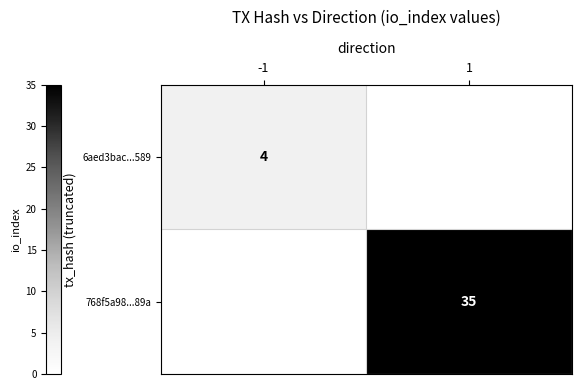

The value of 6aed3bac...589 at -1 is 4. True or false?

True